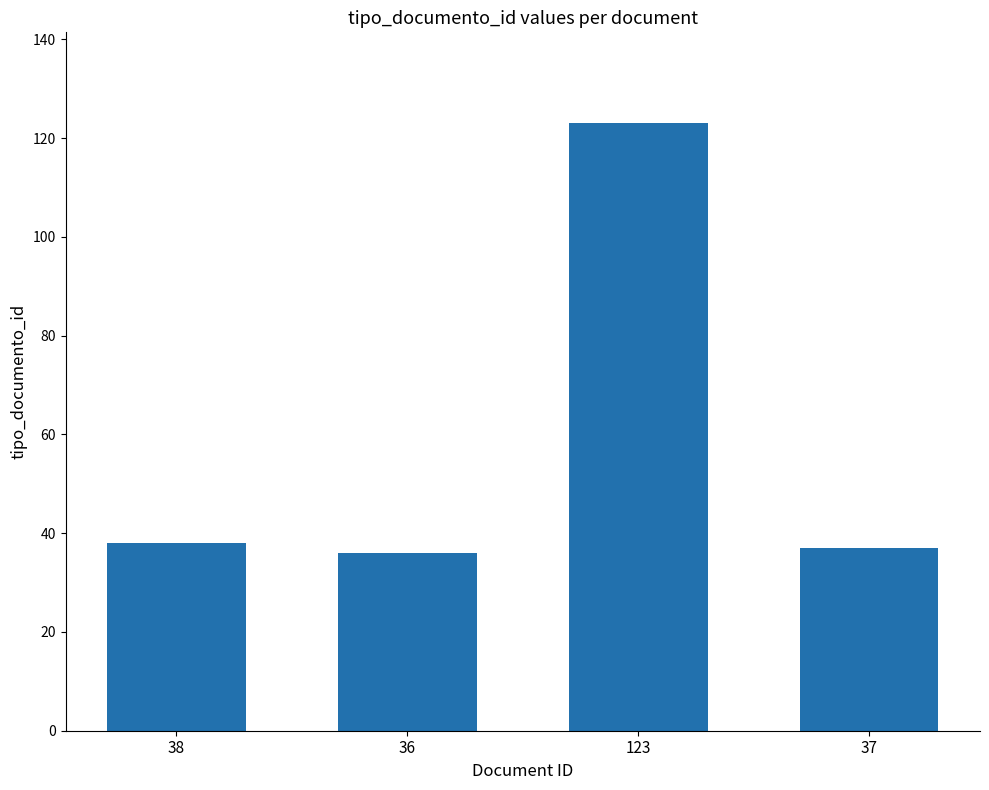

What is the sum of all values?

234